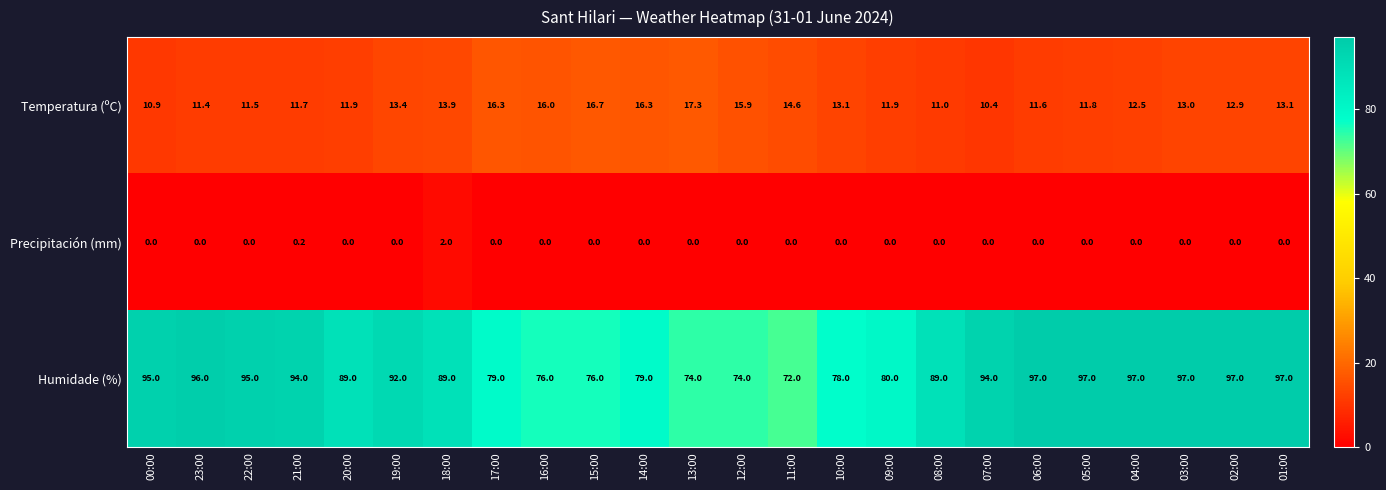

At which label is Temperatura (ºC) closest to 13?

03:00